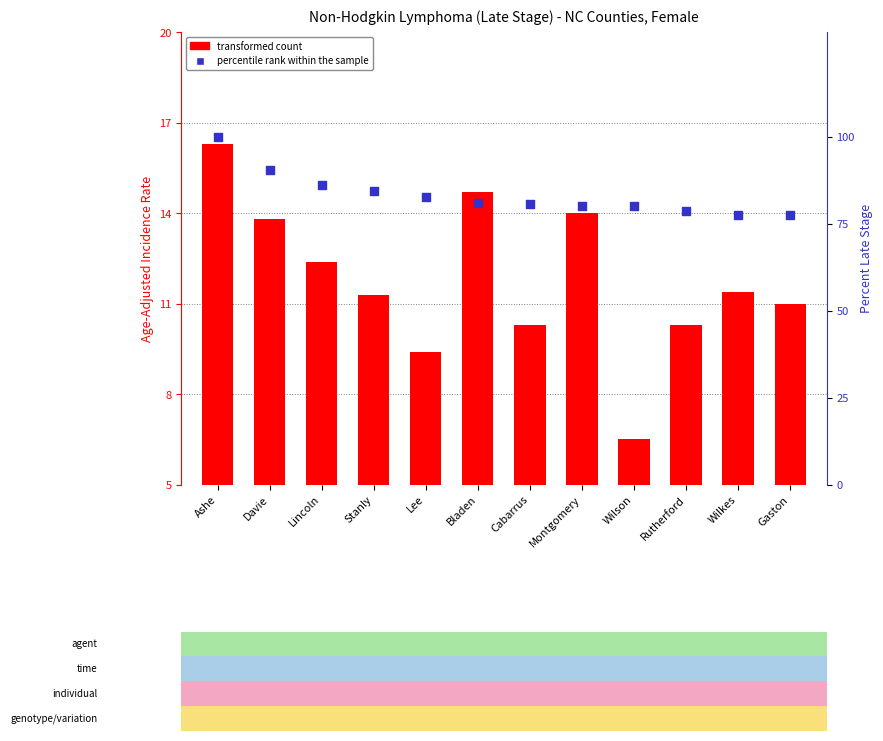

Which series has the largest total across all categories?

percentile rank within the sample